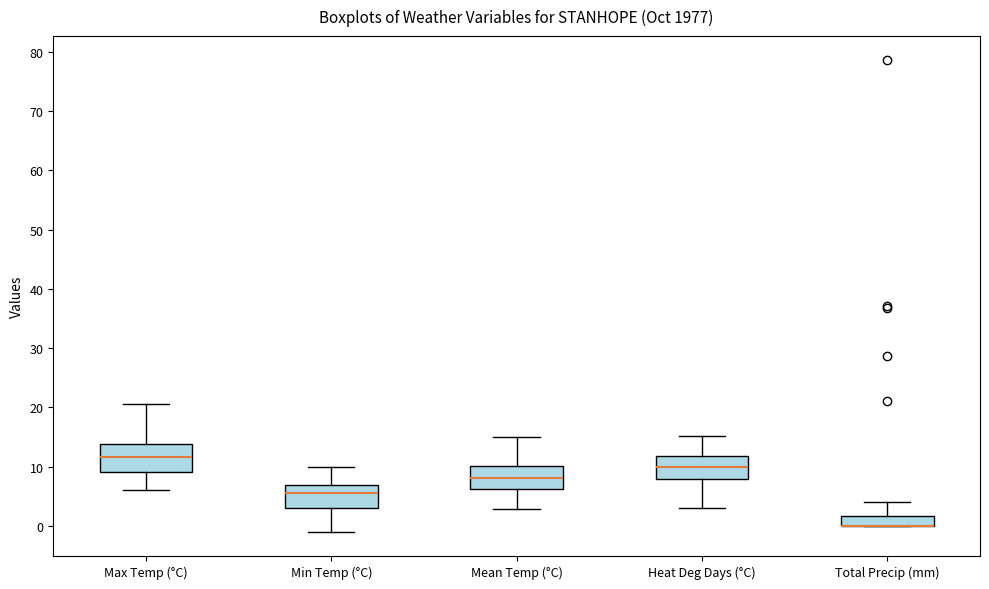

Reading left to right, read every box against the y-axis: the position of its median line, the range the box covers, and the ends of its whiskers. The values are not printed on the chart, so give them approximately, as read against the axis.

Max Temp (°C): median 12, box 9 to 14, whiskers 6 to 21
Min Temp (°C): median 6, box 3 to 7, whiskers -1 to 10
Mean Temp (°C): median 8, box 6 to 10, whiskers 3 to 15
Heat Deg Days (°C): median 10, box 8 to 12, whiskers 3 to 15
Total Precip (mm): median 0 (drawn on the box's lower edge), box 0 to 2, whiskers 0 to 4